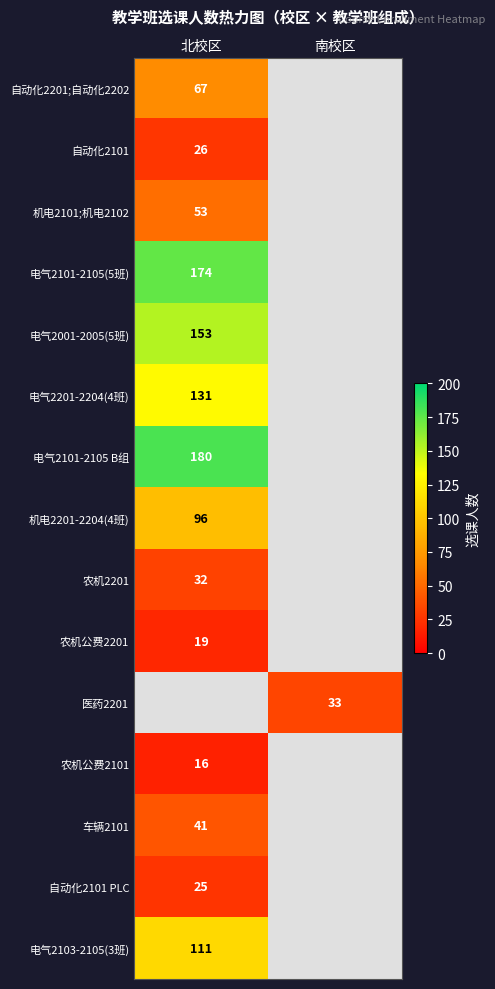

Is it true that 机电2201-2204(4班) equals 96 at 北校区?

True